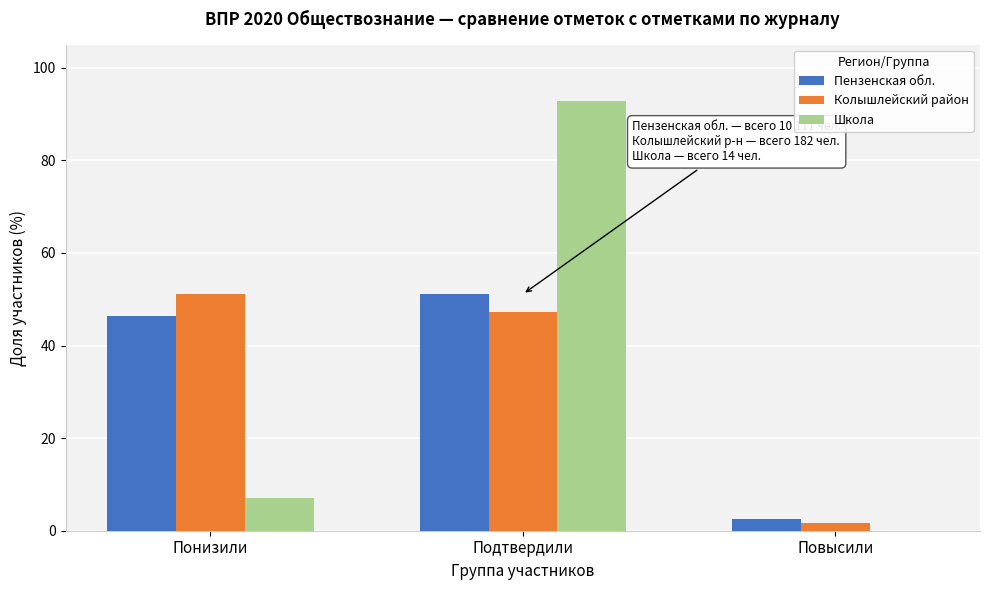

Read the Школа value at Подтвердили.

92.9